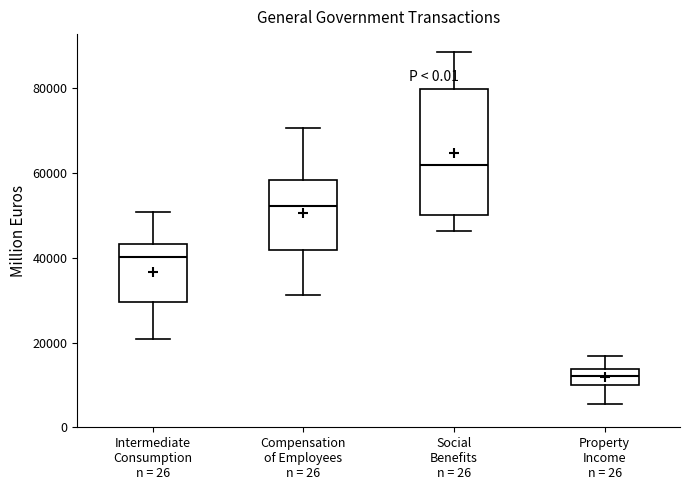

Reading left to right, read every box against the y-axis: the position of its median line, the range the box covers, and the ends of its whiskers. The values are not printed on the chart, so give them approximately, as read against the axis.

Intermediate Consumption n = 26: median 40000, box 30000 to 44000, whiskers 20000 to 50000
Compensation of Employees n = 26: median 52000, box 42000 to 58000, whiskers 32000 to 70000
Social Benefits n = 26: median 62000, box 50000 to 80000, whiskers 46000 to 88000
Property Income n = 26: median 12000, box 10000 to 14000, whiskers 6000 to 16000